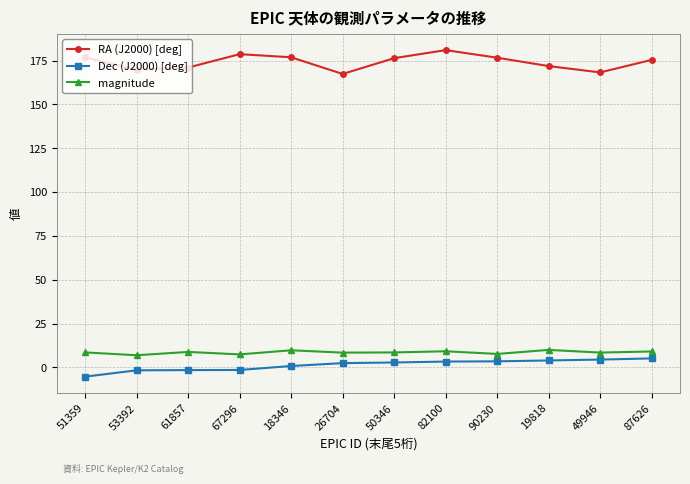

What is the label of the 9th point from the right?

67296